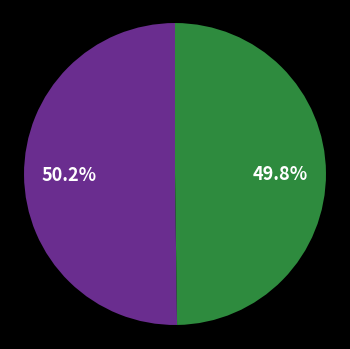

Is there any slice that represents more than half of the pie?

Yes